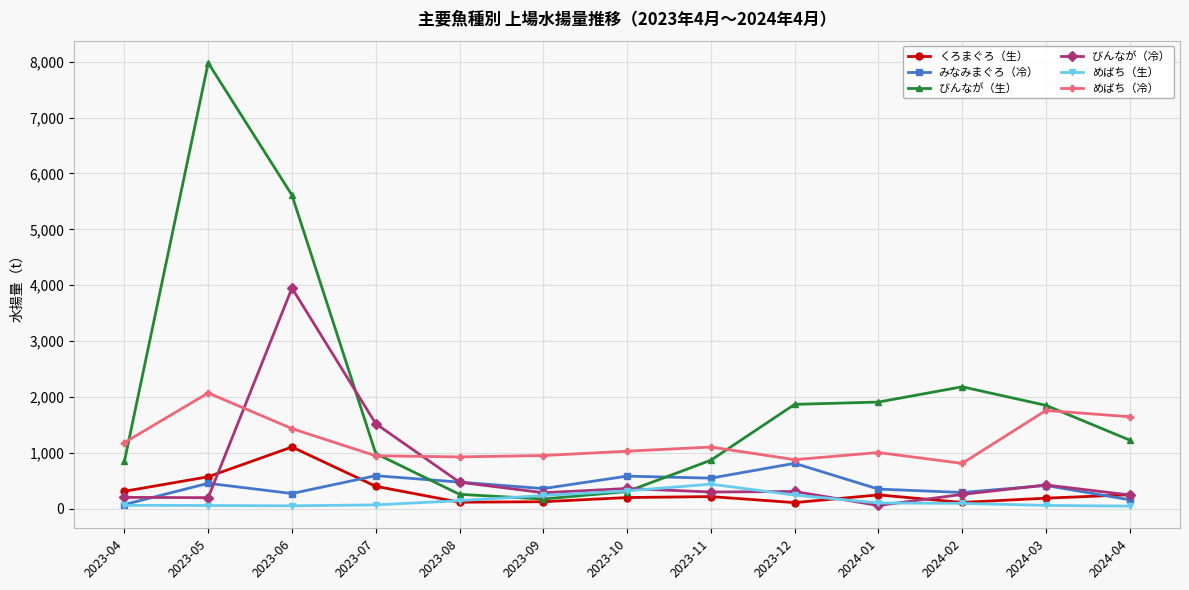

What is the difference between the みなみまぐろ（冷） values at 2024-04 and 2023-07?

431.2